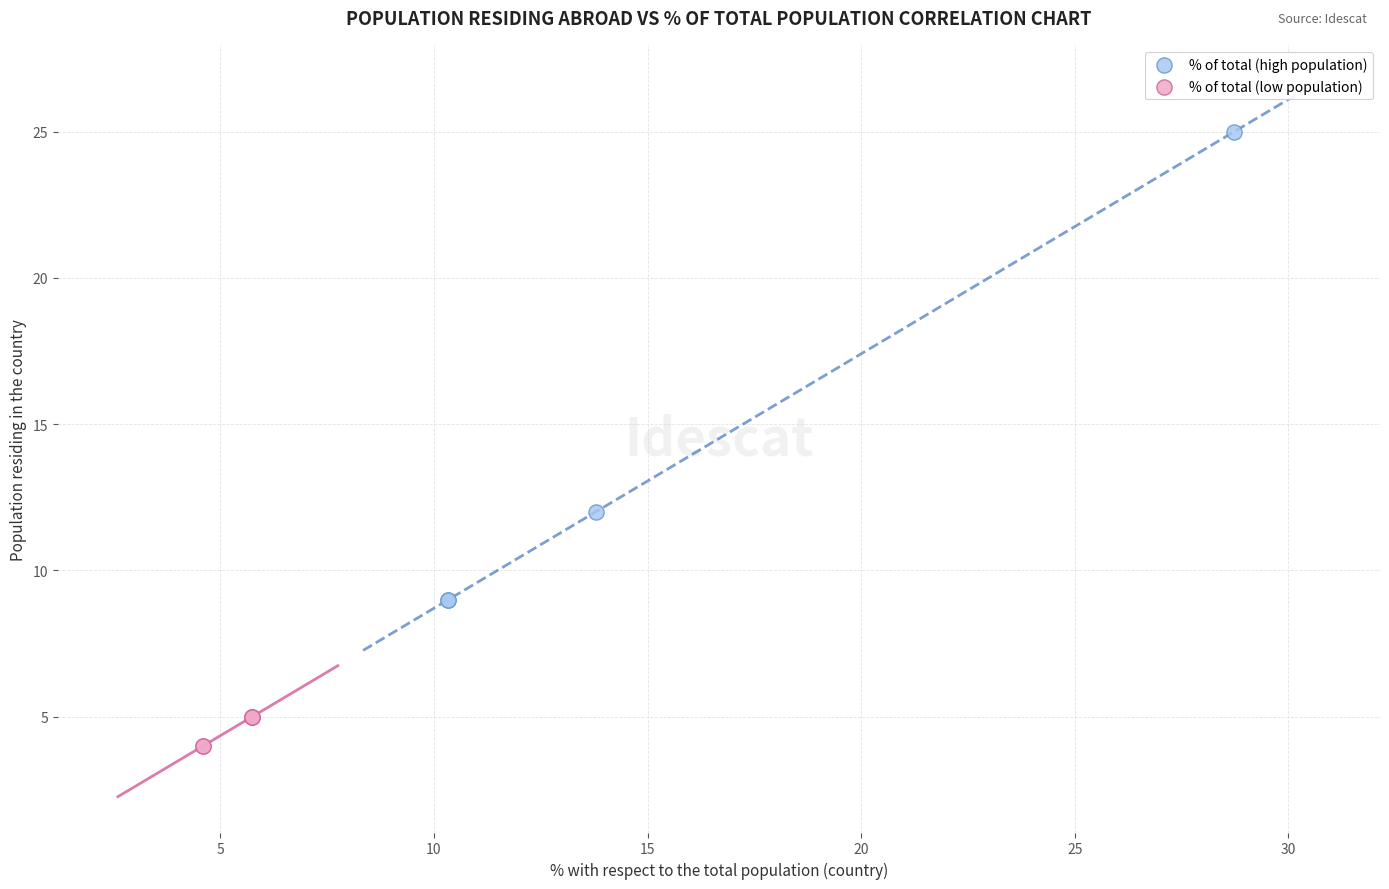

Which series has the widest spread of Y values?

% of total (high population)